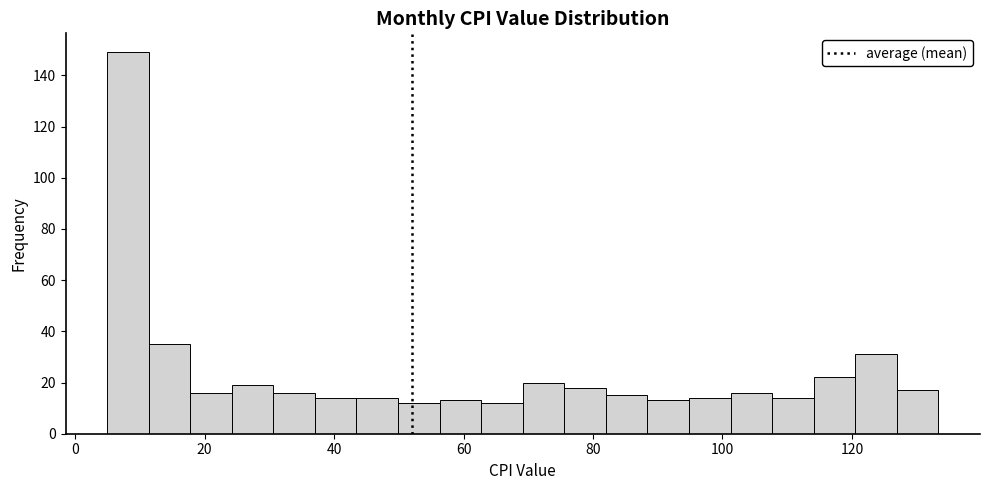

Read against the x-axis, roughly where is the centre of the tallest bar?

8